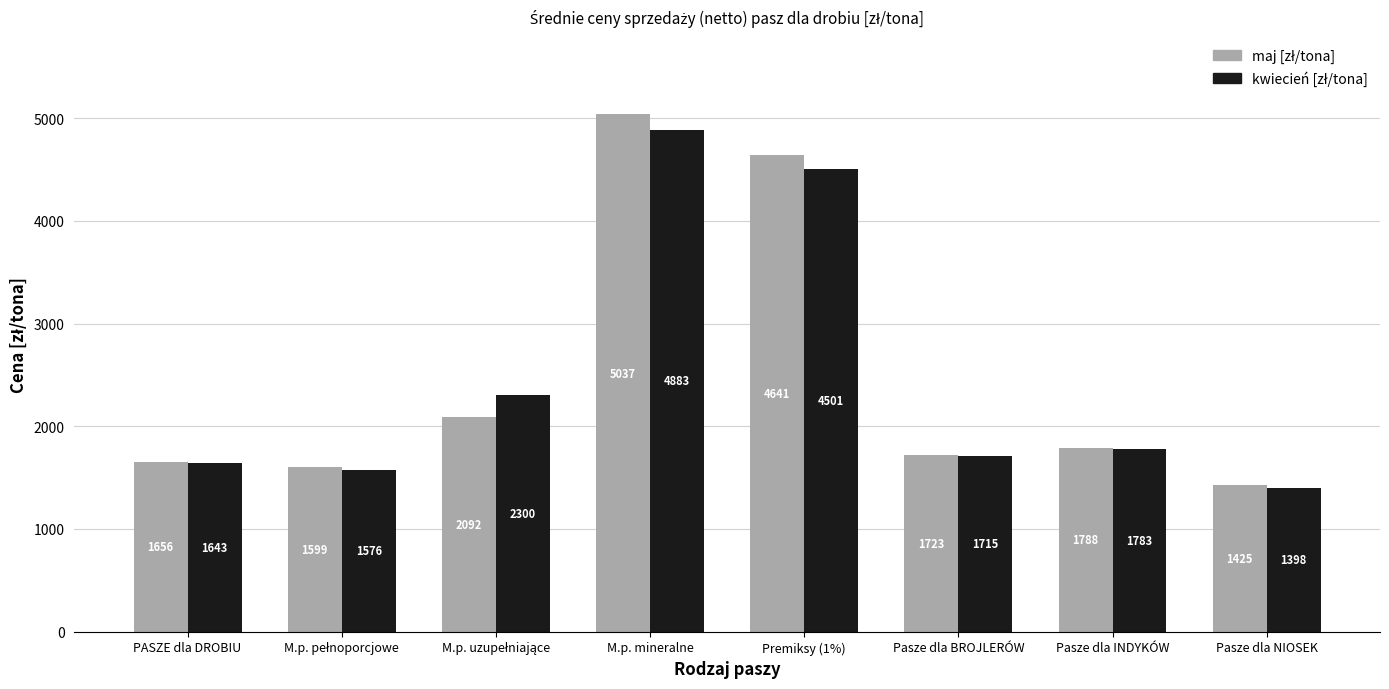

What is the minimum value shown in the chart?

1397.8